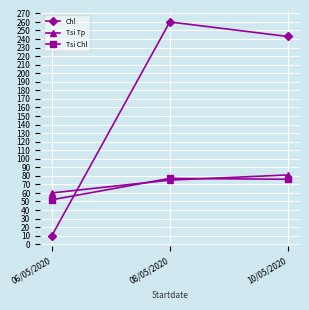

The value of Chl at 06/05/2020 is 10. True or false?

True